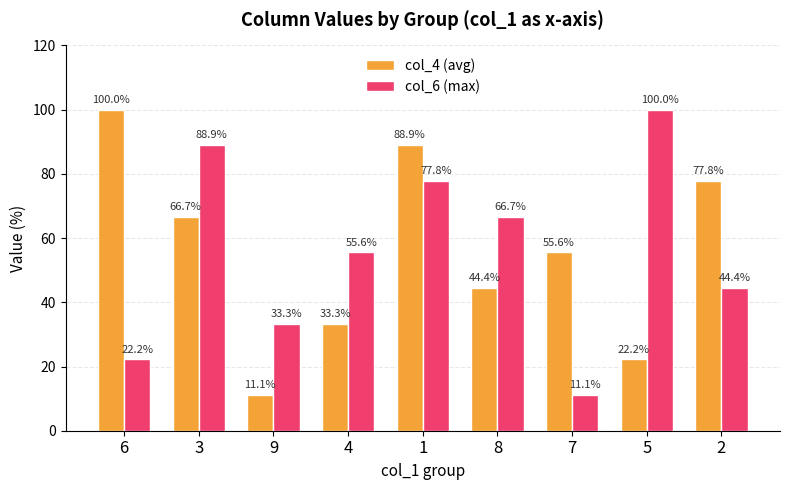

What are all the series names shown in the legend?

col_4 (avg), col_6 (max)